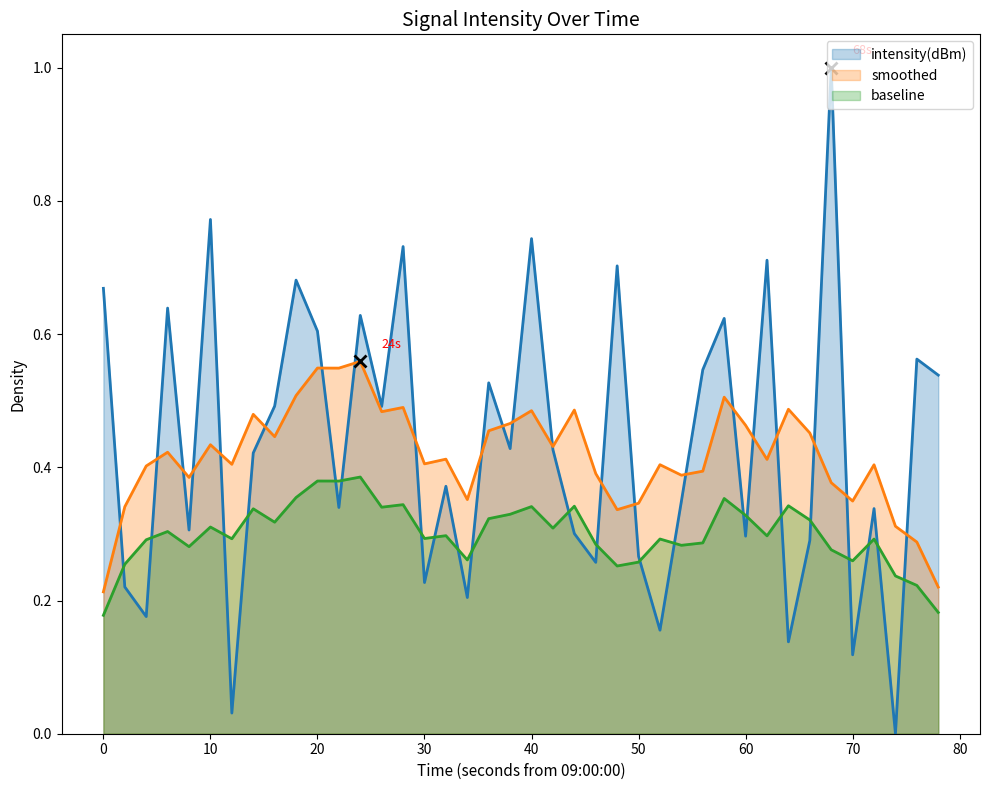

Reading left to right, extract all data points from this chart.

0.7	0.2	0.2	0.6	0.3	0.8	0.0	0.4	0.5	0.7	0.6	0.3	0.6	0.5	0.7	0.2	0.4	0.2	0.5	0.4	0.7	0.4	0.3	0.3	0.7	0.3	0.2	0.3	0.5	0.6	0.3	0.7	0.1	0.3	1.0	0.1	0.3	0.0	0.6	0.5